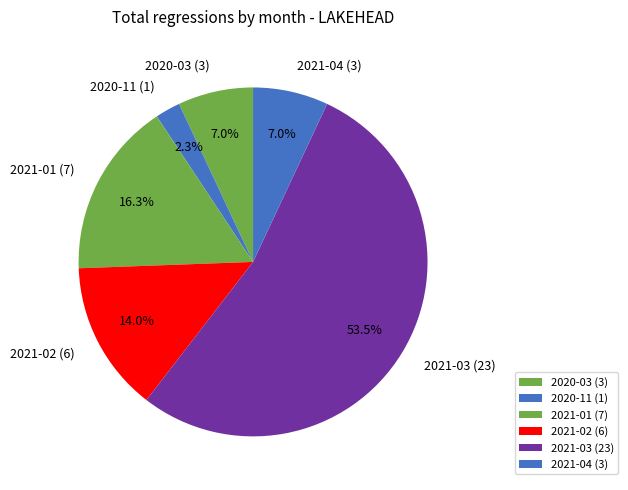

What is the largest slice in the pie chart?

2021-03 (23)